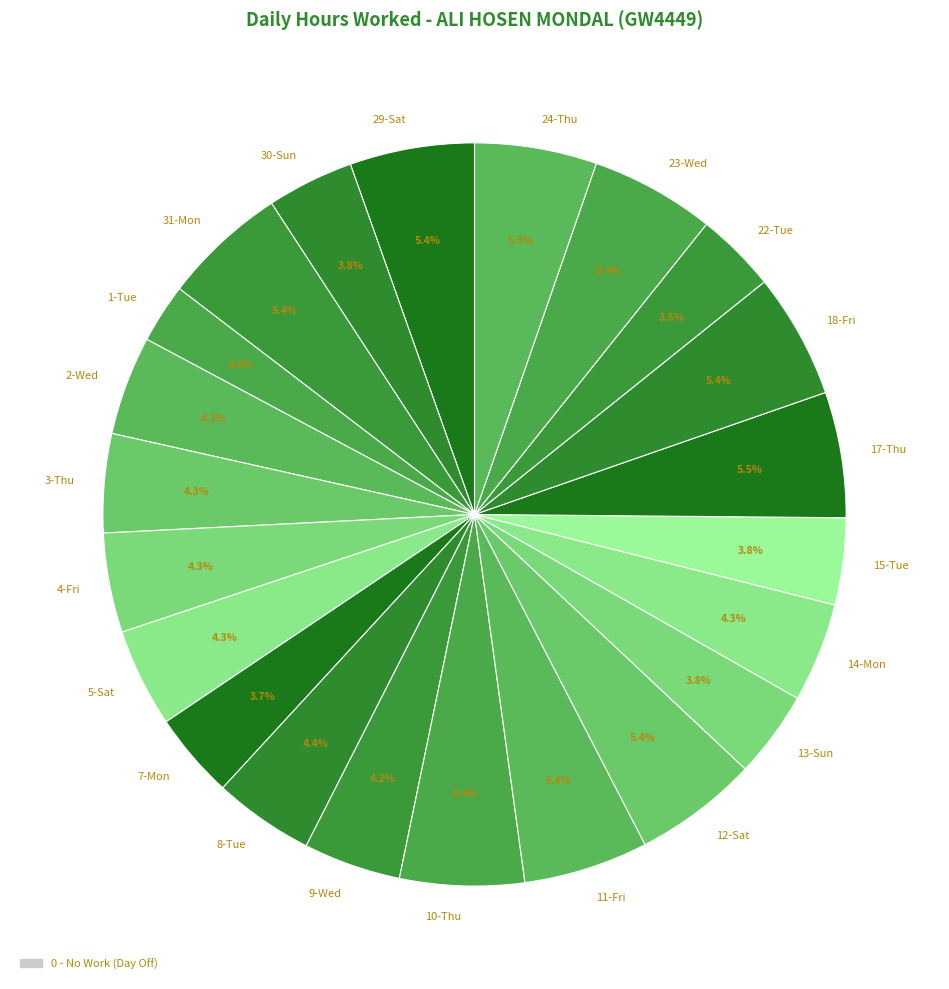

Which has a higher value, 15-Tue or 31-Mon?

31-Mon